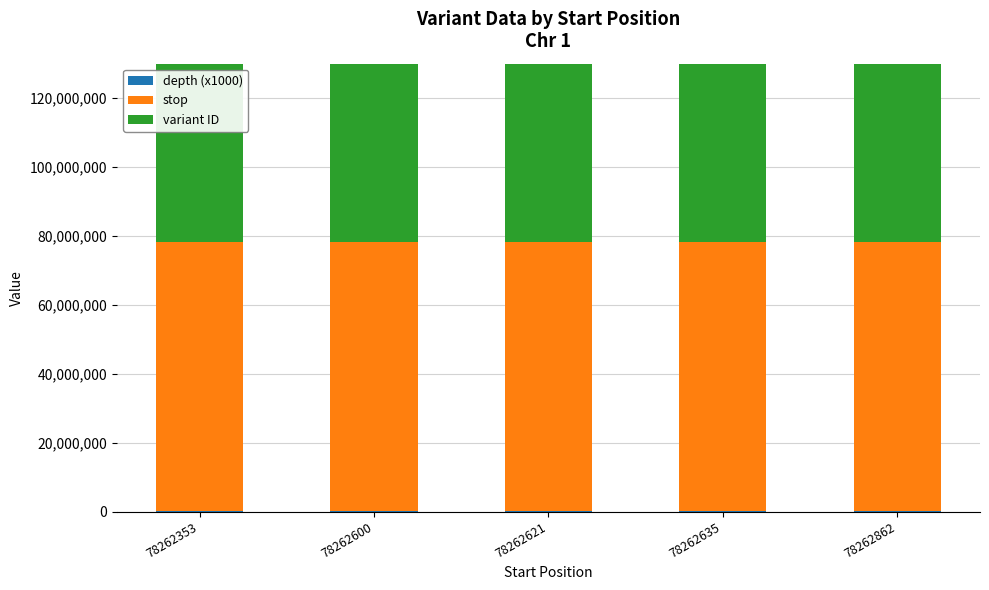

List the labels in order of stop value, smallest first.

78262353, 78262600, 78262621, 78262635, 78262862